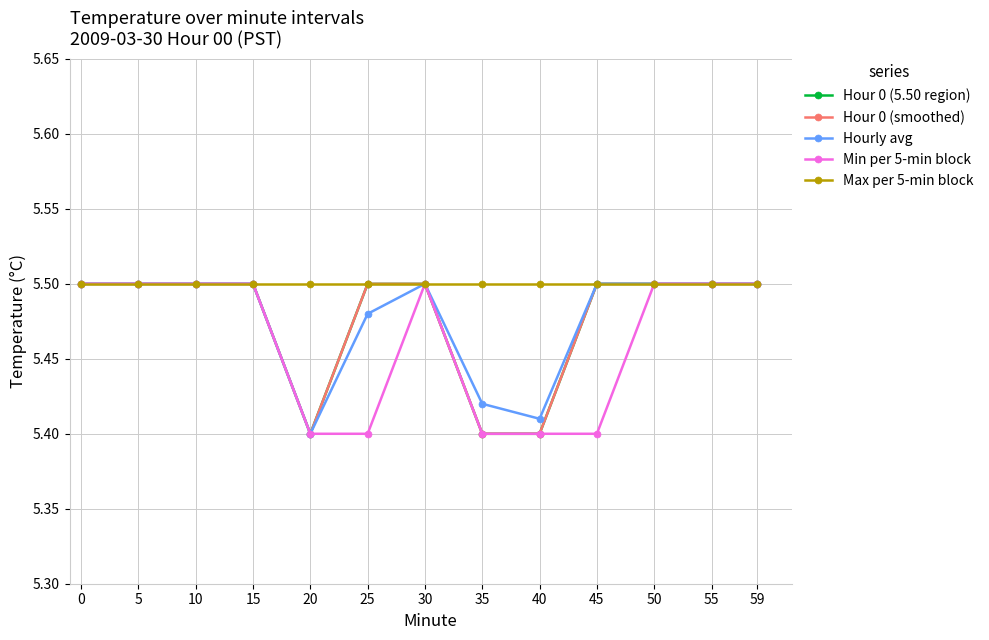

How many interior local valleys does the Hour 0 (smoothed) series have?

1